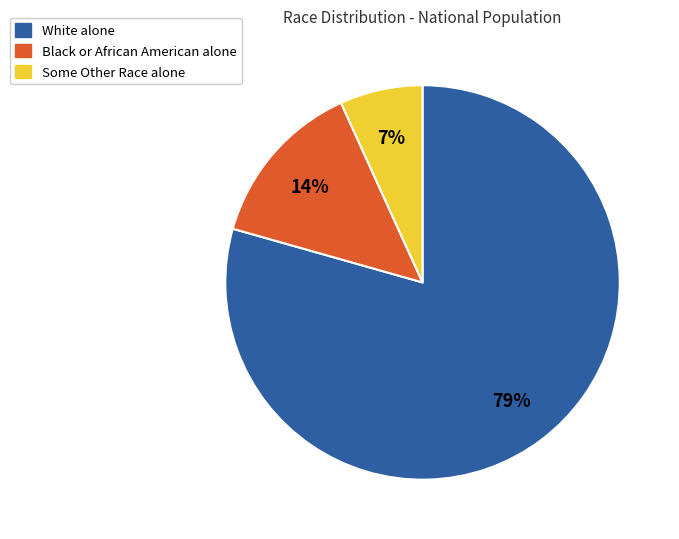

Rank the categories by value from highest to lowest.

White alone, Black or African American alone, Some Other Race alone